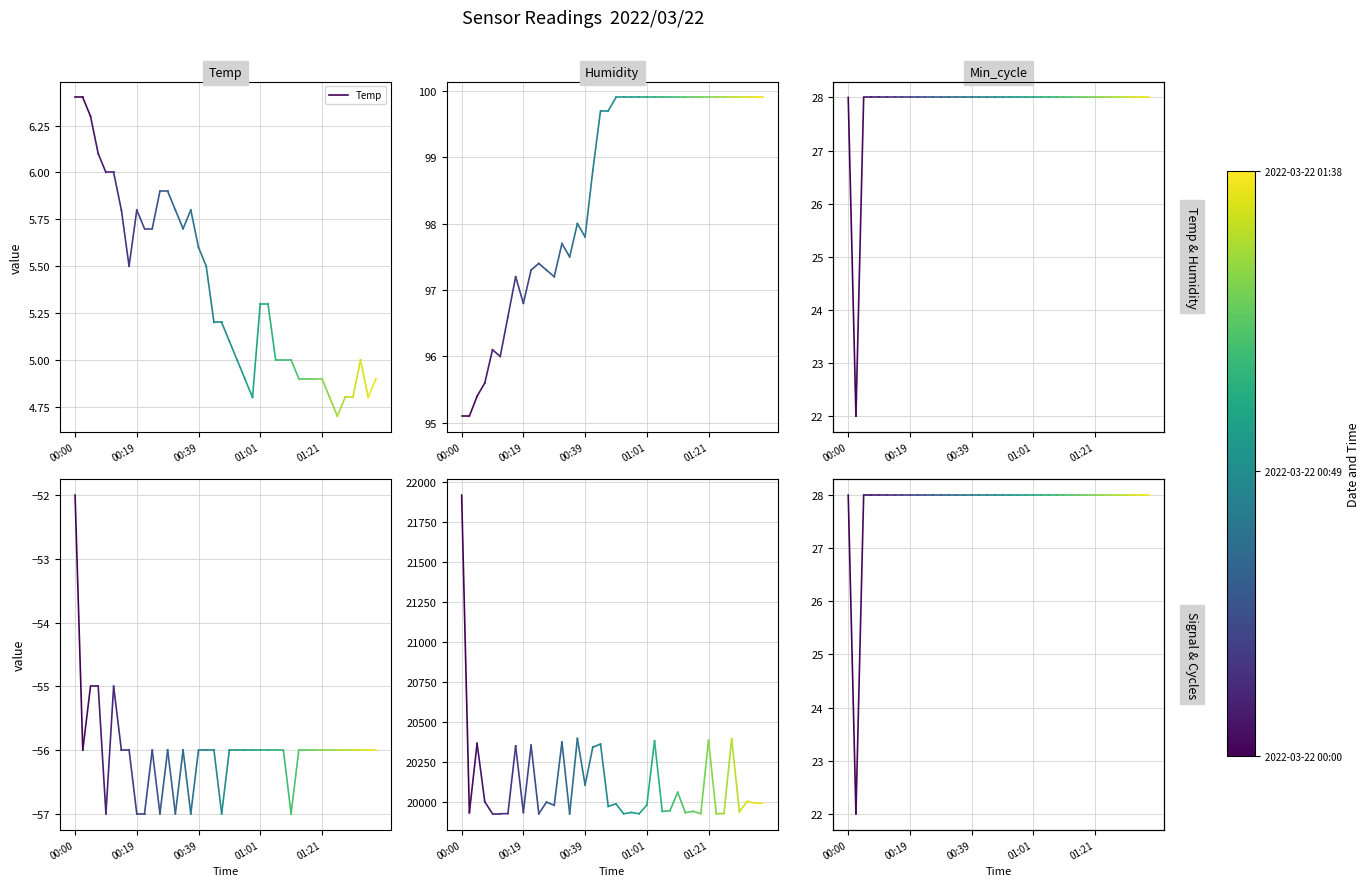

At which category does the chart reach its peak across all series?

00:00